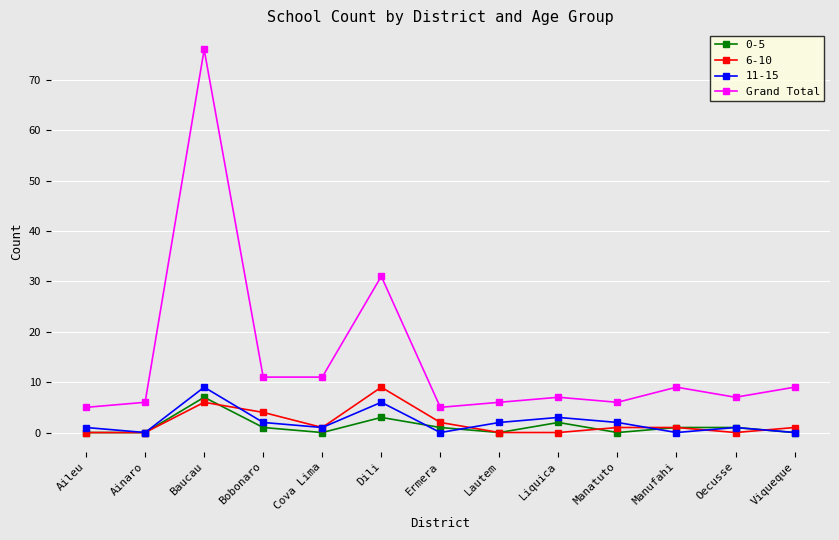

What is the smallest value displayed?

0